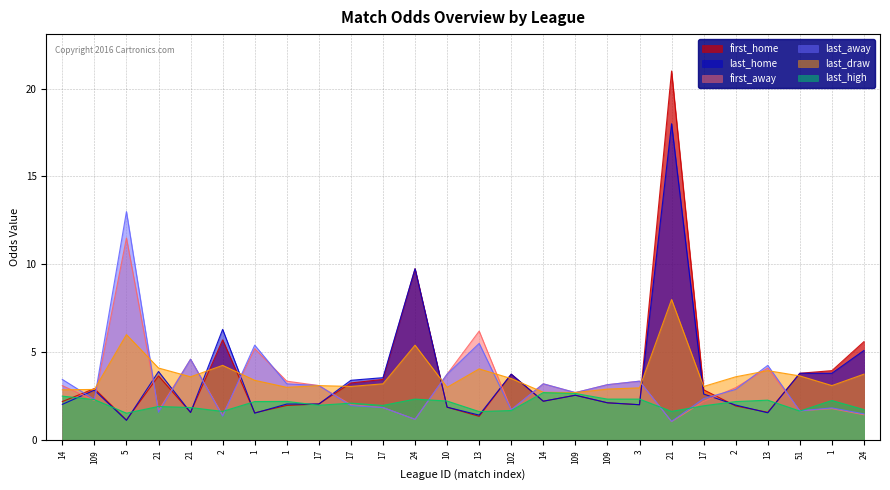

At which category does last_high reach its first local peak?

21